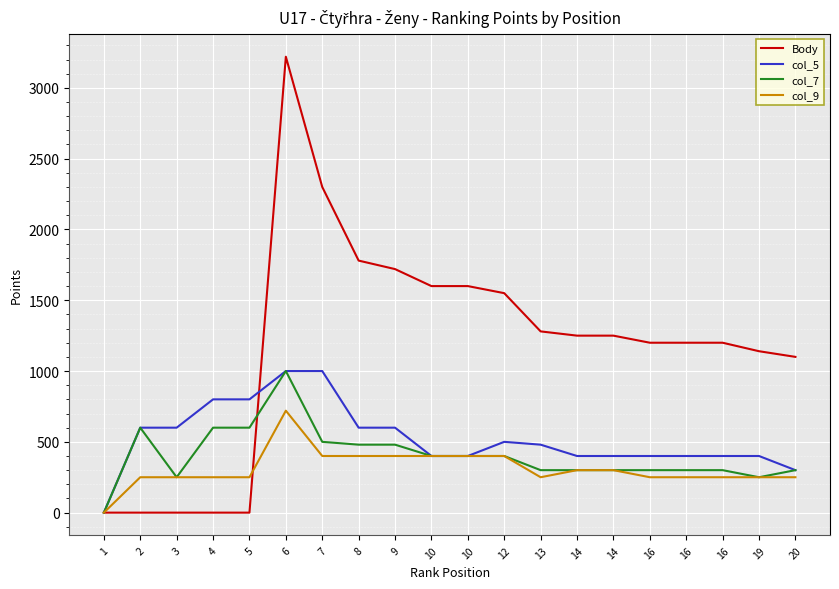

Does the chart have visible grid lines?

Yes